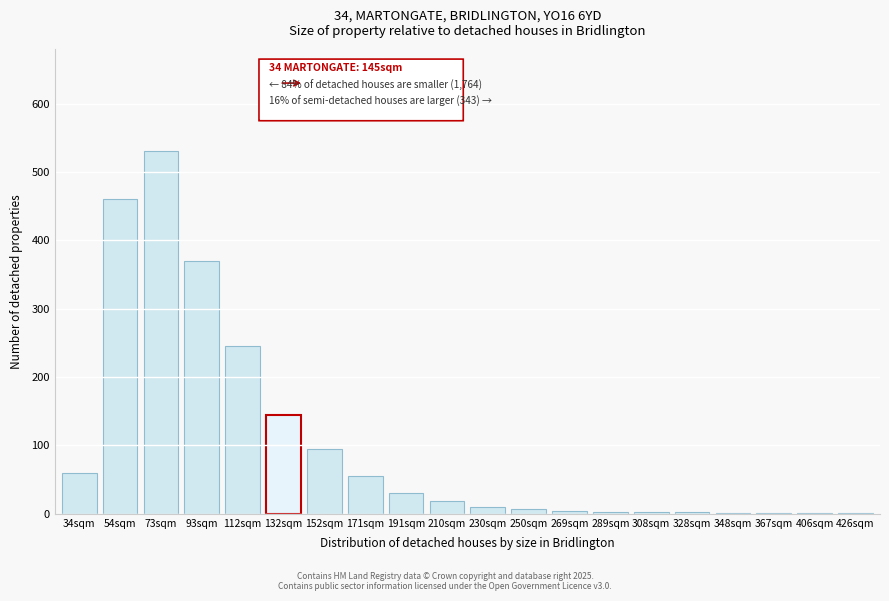

What is the change in value from 152sqm to 171sqm?

-40